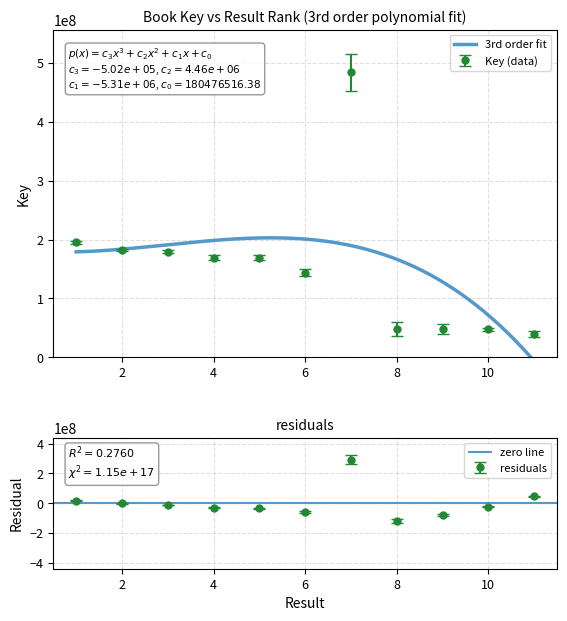

Which has a higher value, 10 or 8?

8